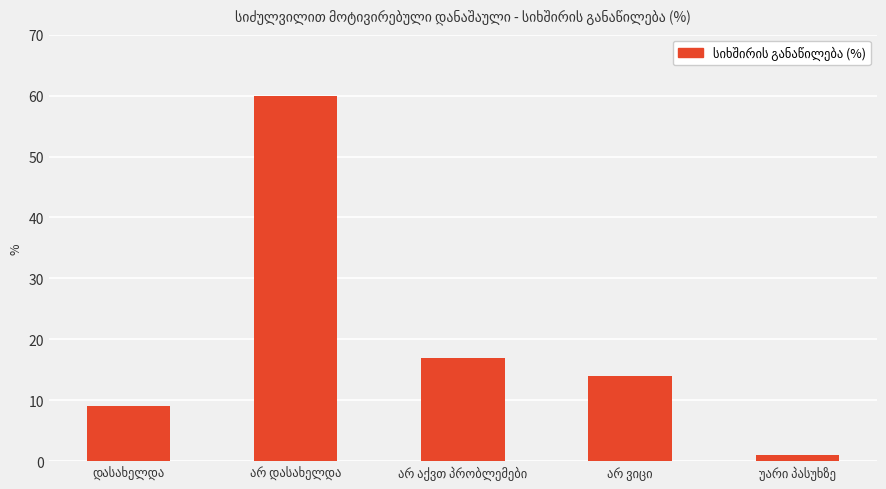

How many categories are shown in the chart?

5